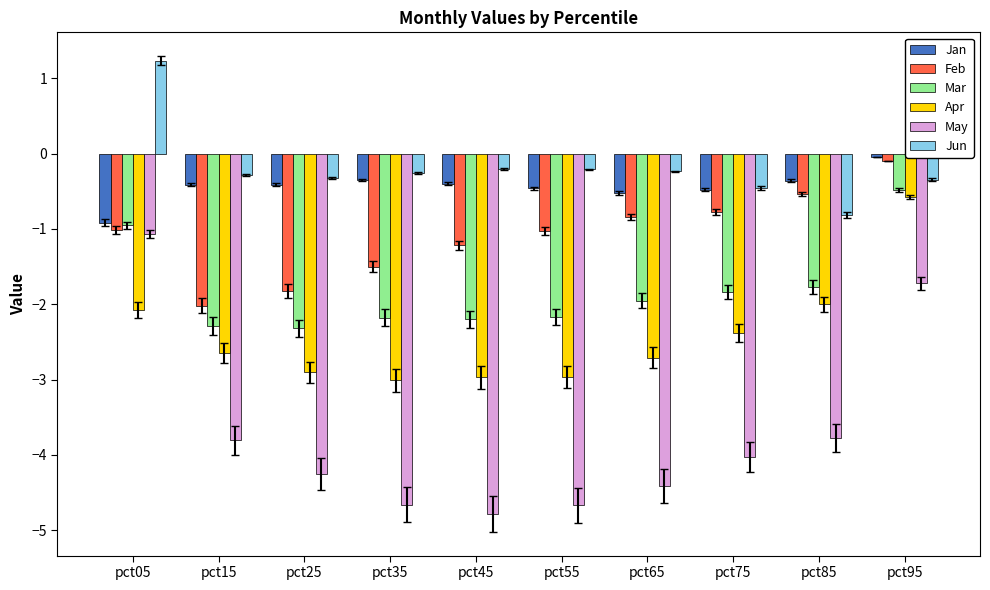

Between pct85 and pct95, which series saw the biggest shift?

May